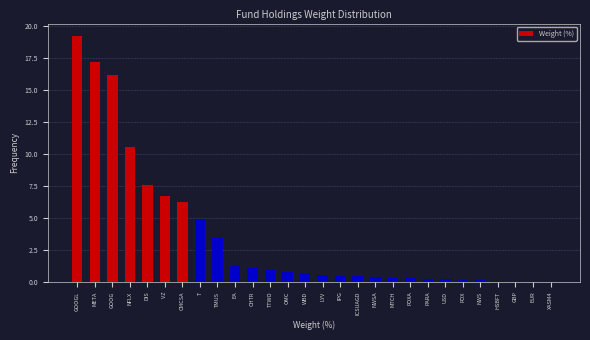

True or false: the data shows 6.2 at CMCSA.

True